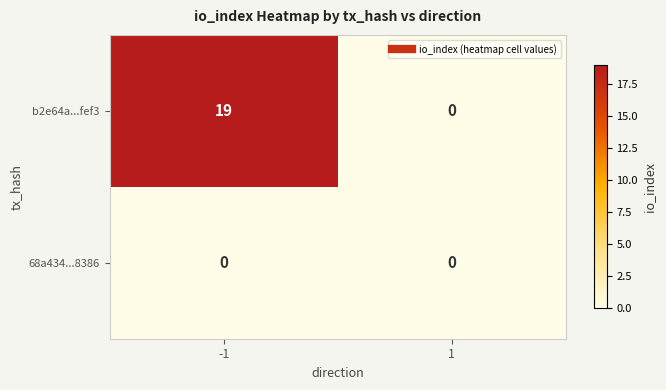

What value does the b2e64a...fef3 series have at -1?

19